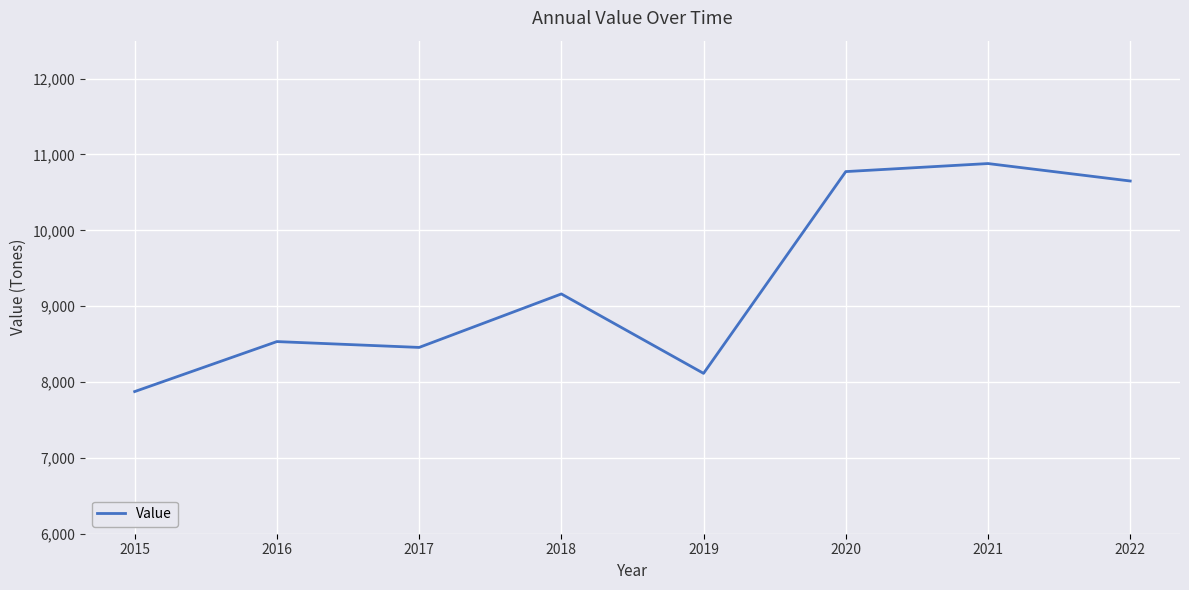

Is it true that the value at 2017 is 8456?

True